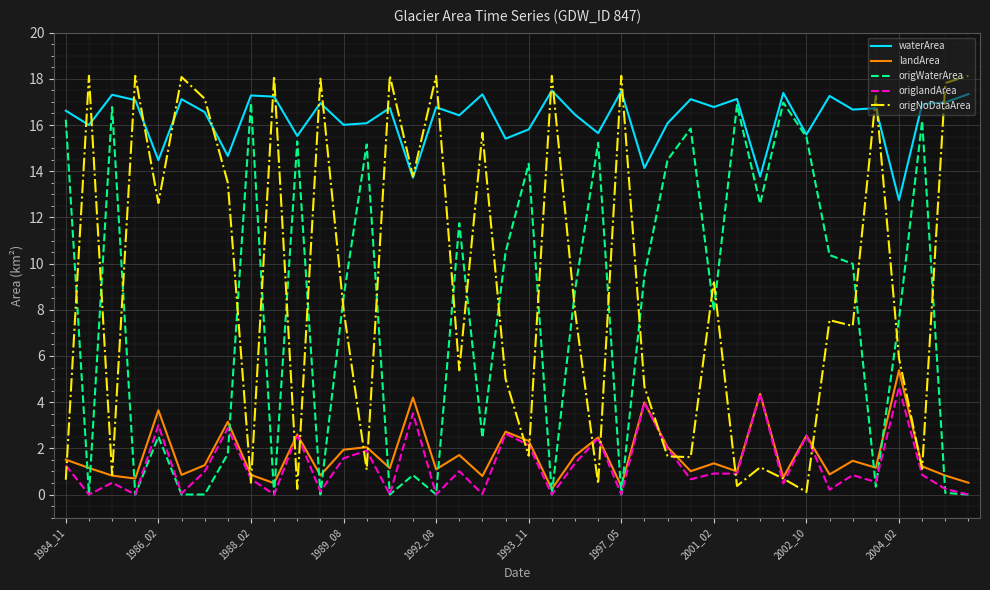

Which series has the largest total across all categories?

waterArea